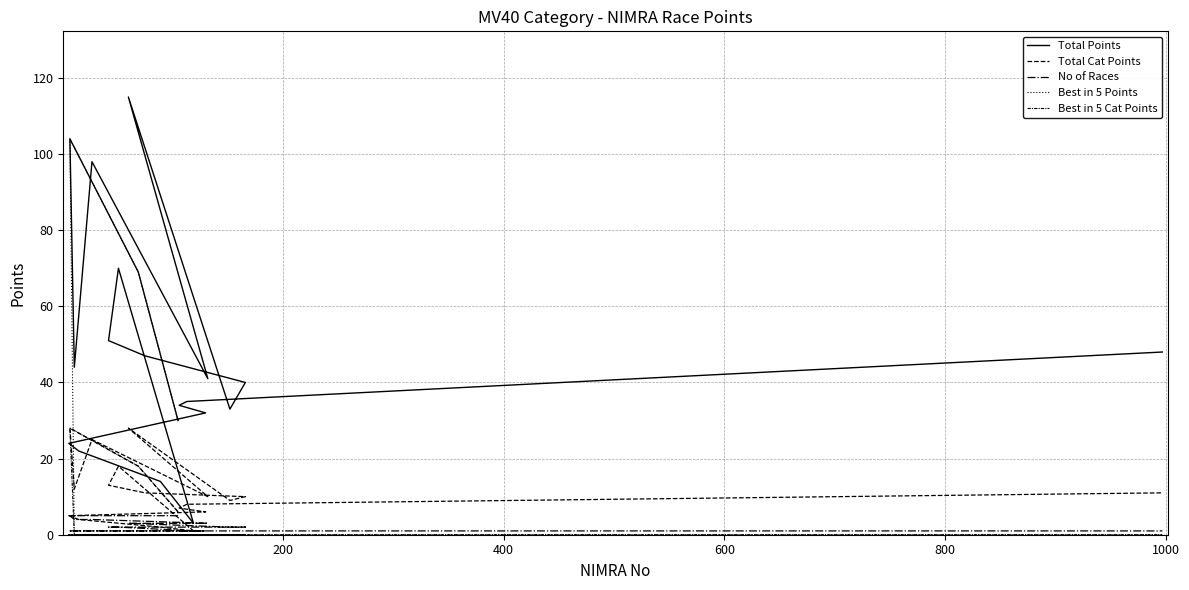

What is the average value of the No of Races series?

2